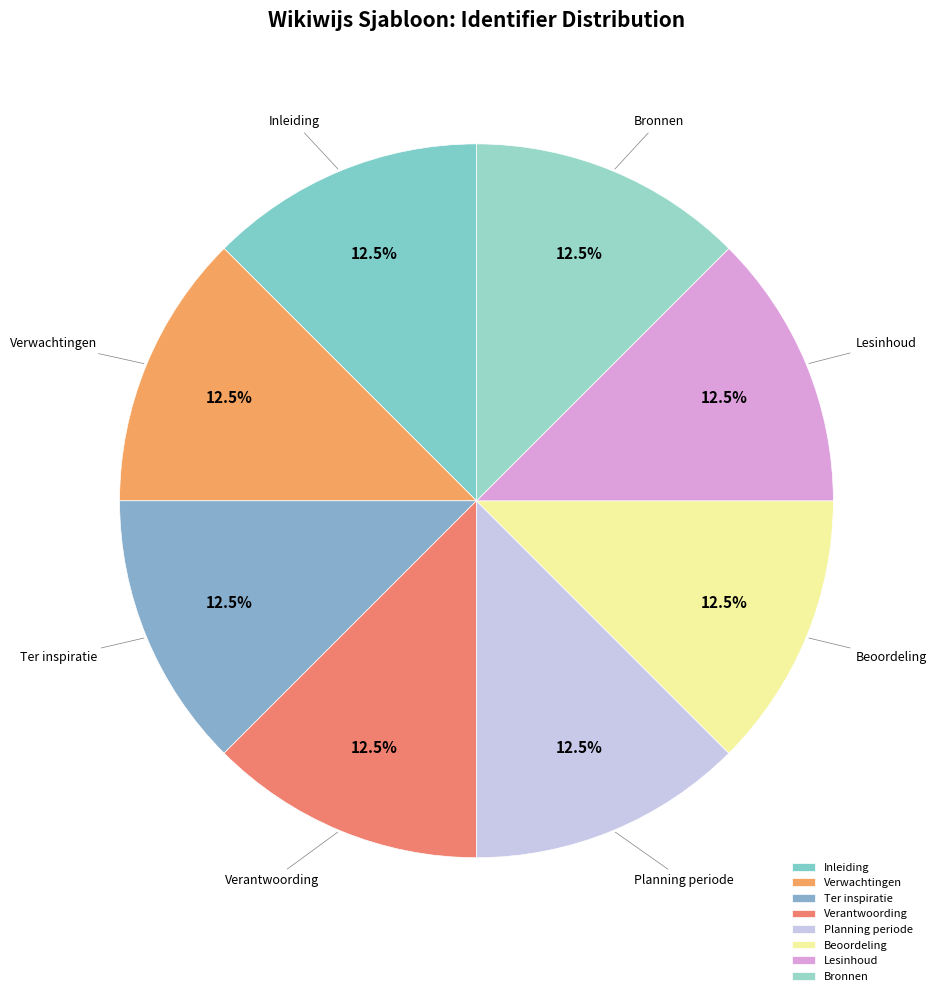

Is there any slice that represents more than half of the pie?

No